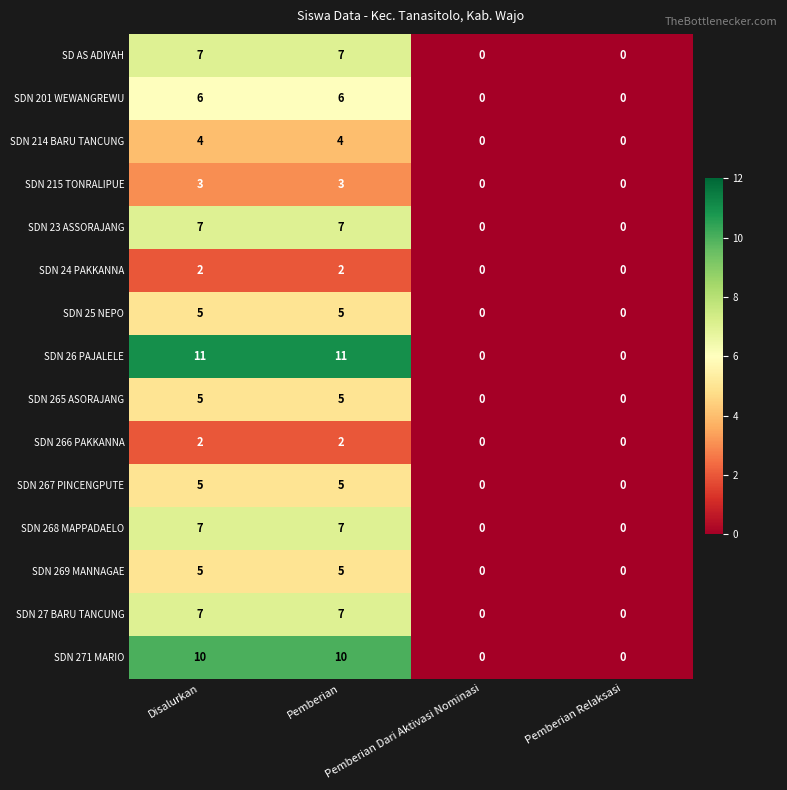

What is the difference between the maximum and second lowest values in the SDN 215 TONRALIPUE series?

3